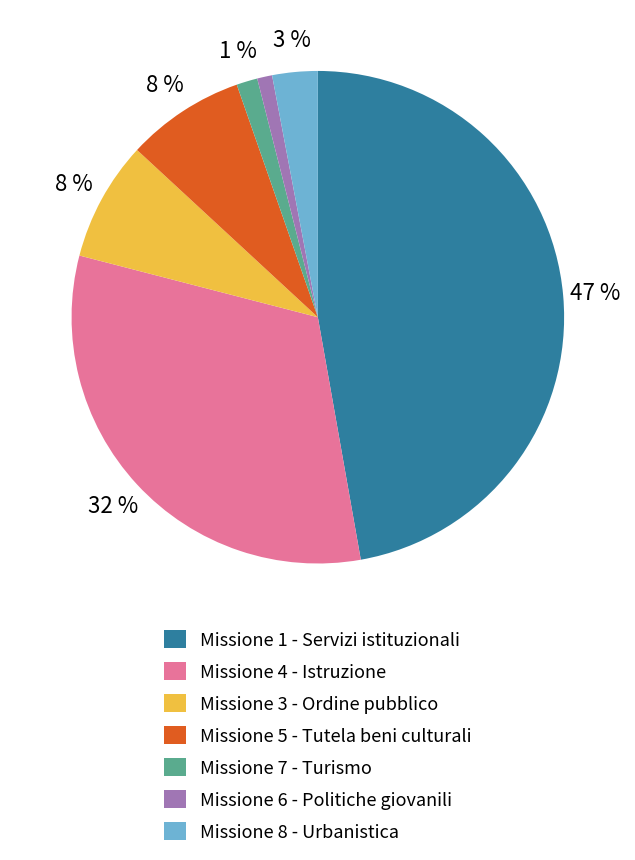

Between Missione 7 - Turismo and Missione 5 - Tutela beni culturali, which is larger?

Missione 5 - Tutela beni culturali